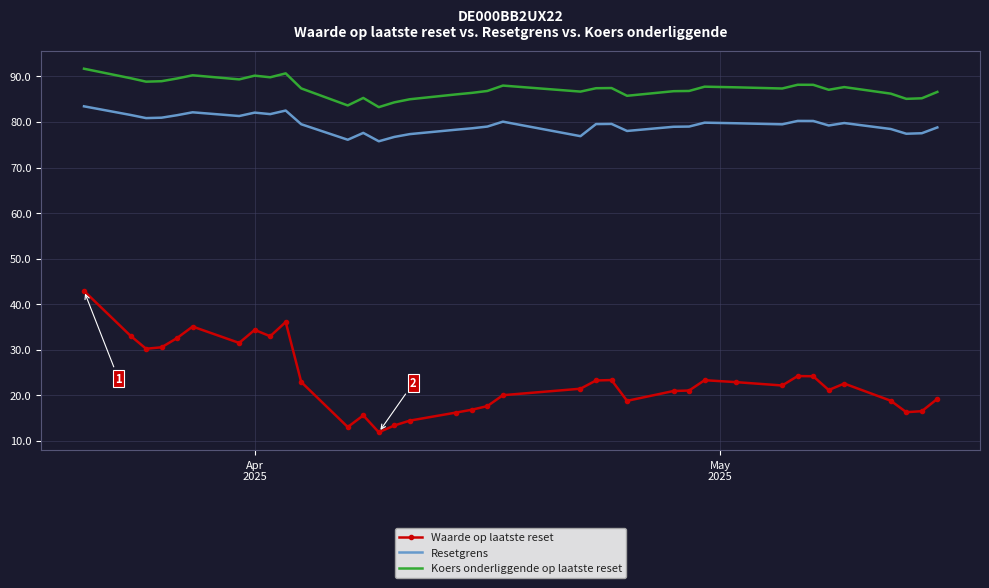

Which series has the largest total across all categories?

Koers onderliggende op laatste reset